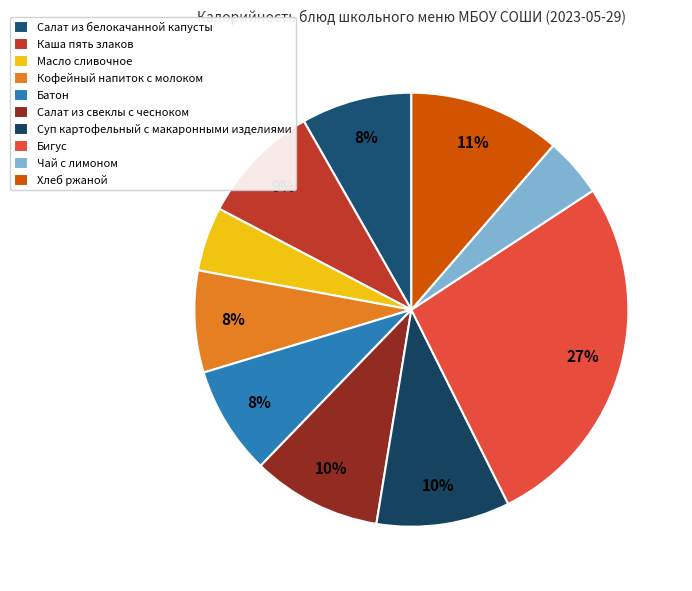

Does Салат из белокачанной капусты account for over 50% of the chart?

No